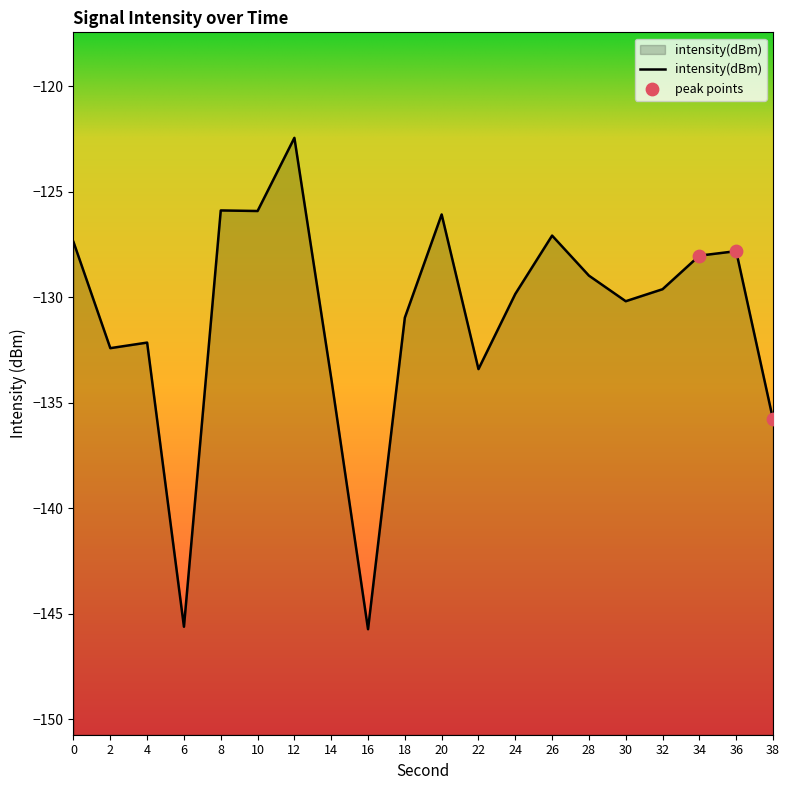

What is the change in value from 4 to 36?

+4.3